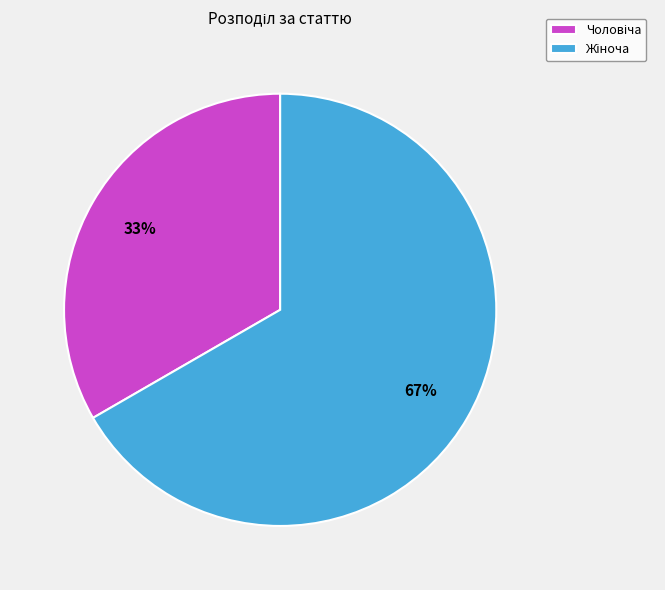

What is the majority slice?

Жіноча